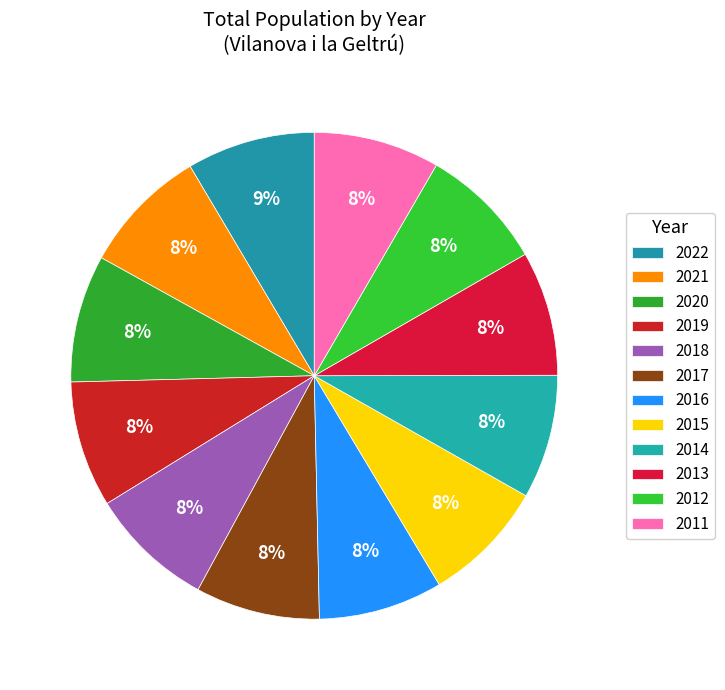

Rank the categories by value from highest to lowest.

2022, 2020, 2021, 2019, 2011, 2012, 2013, 2018, 2017, 2016, 2014, 2015